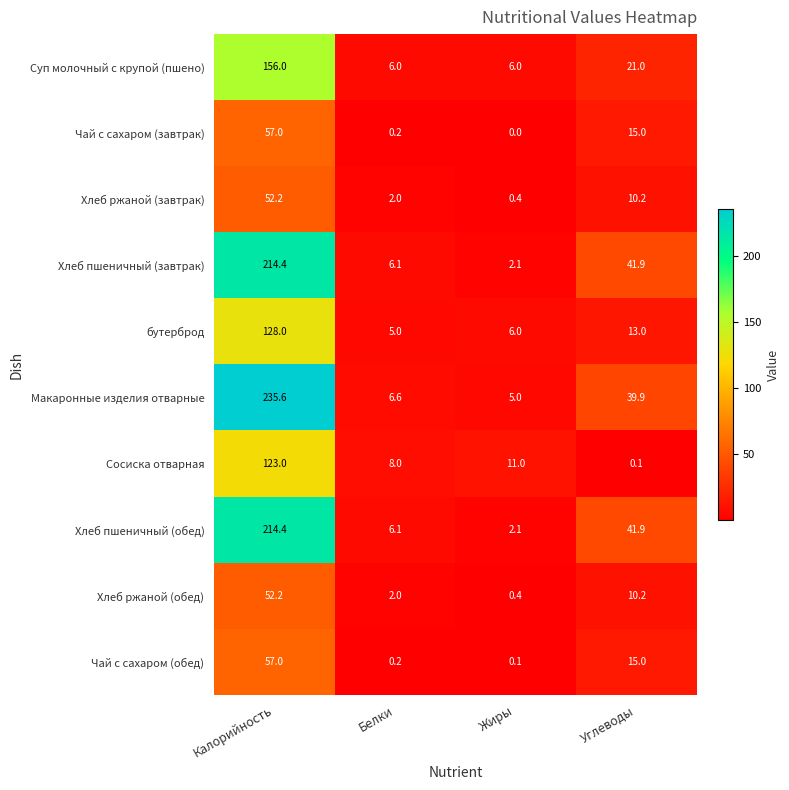

Where does the Хлеб ржаной (завтрак) series first go above 10?

Калорийность